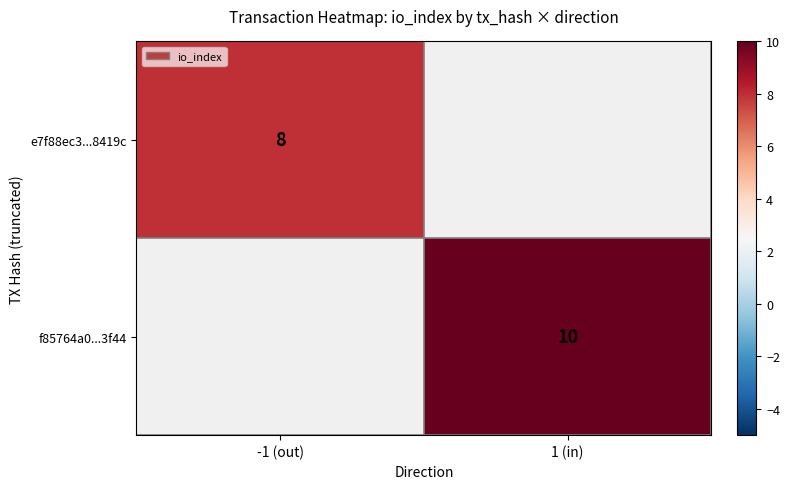

Is it true that e7f88ec3...8419c equals 11 at -1 (out)?

False